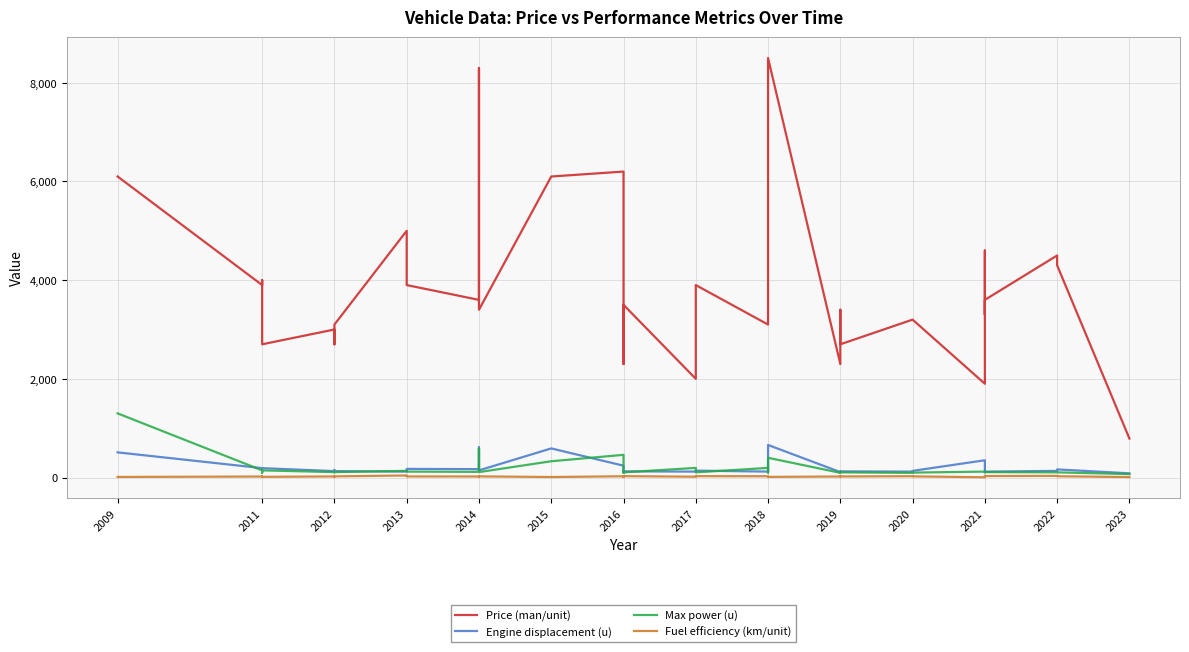

True or false: Fuel efficiency (km/unit) and Max power (u) intersect in this chart.

False